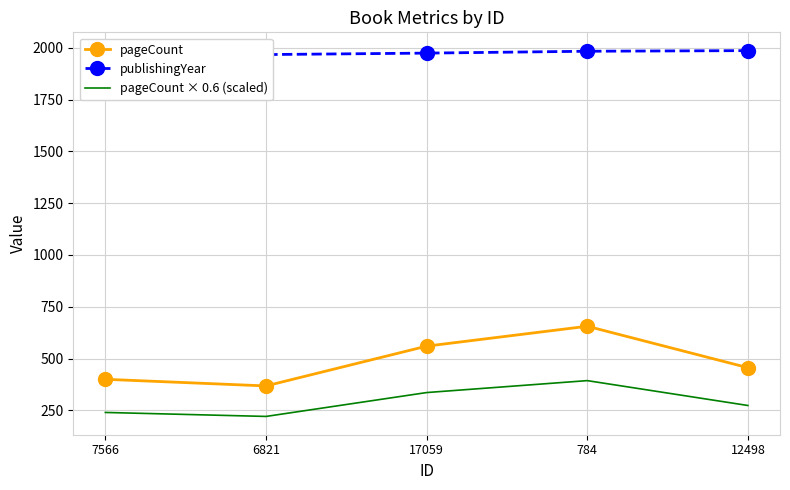

At 784, list the series in order from smallest to largest.

pageCount × 0.6 (scaled), pageCount, publishingYear